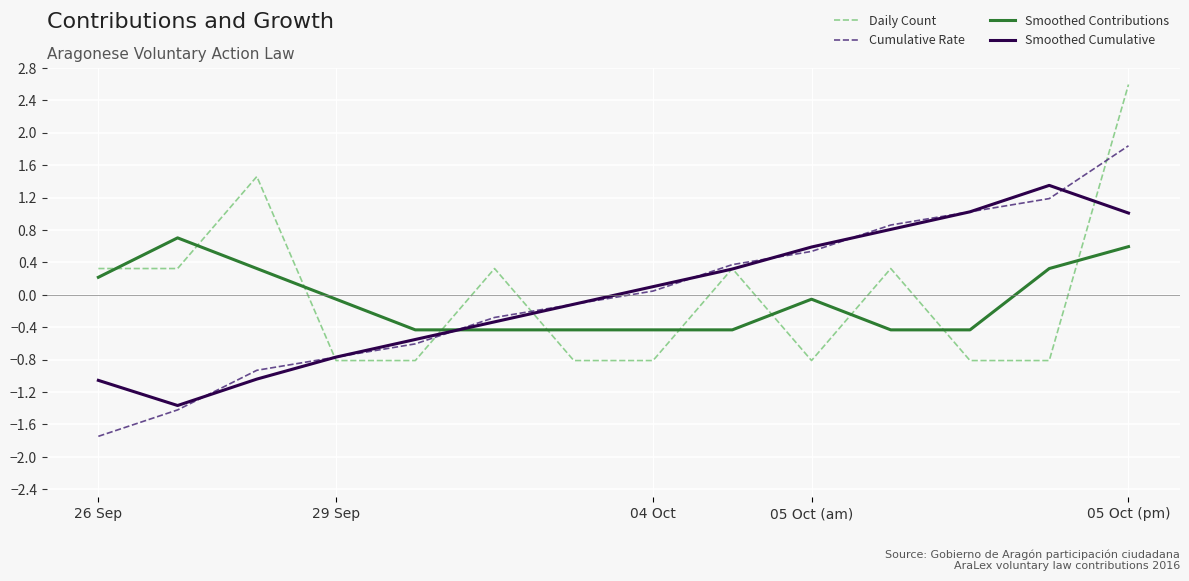

True or false: Daily Count has more than 1 points higher than both neighbors.

True